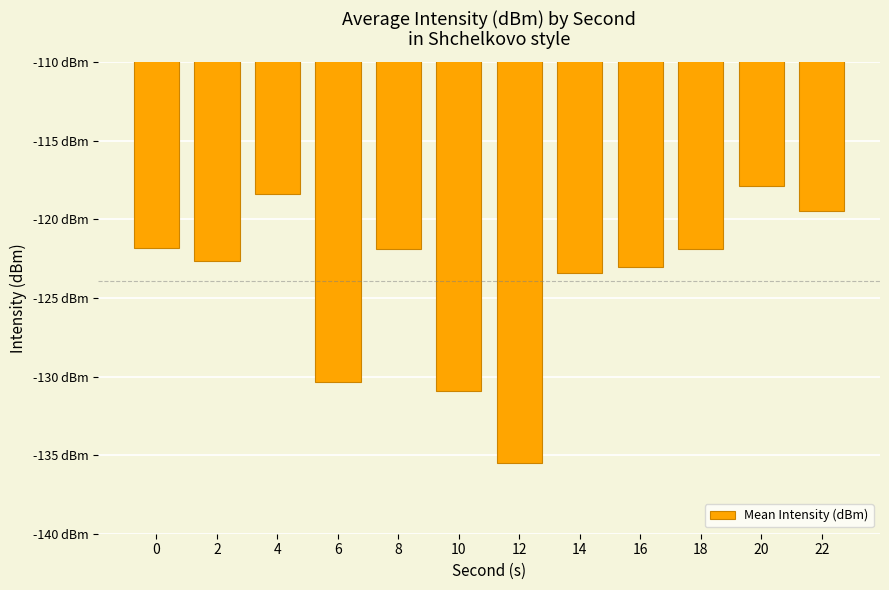

Does the chart contain any negative values?

Yes